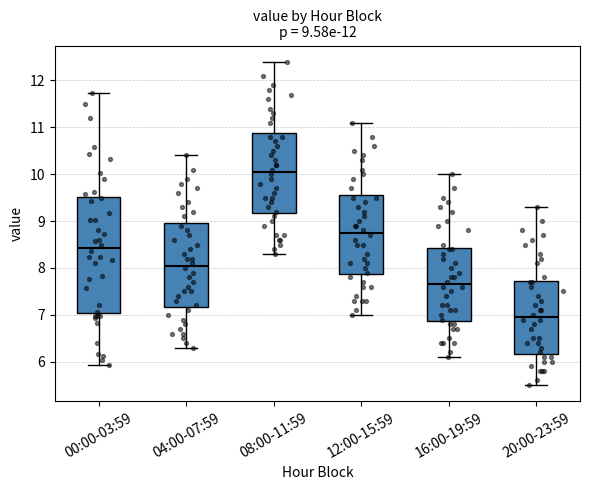

Which box has the lowest median line?

20:00-23:59